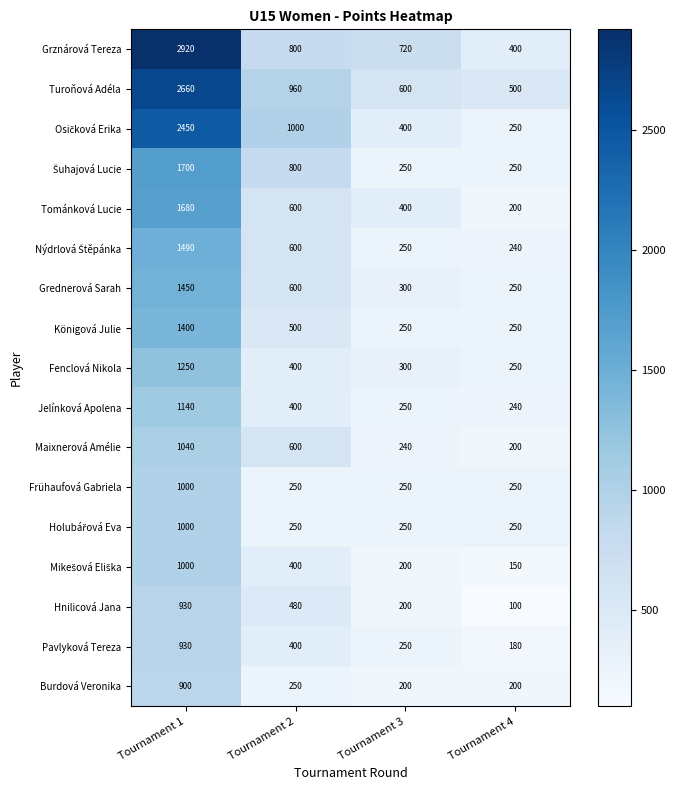

Which series has the widest spread of values?

Grznárová Tereza